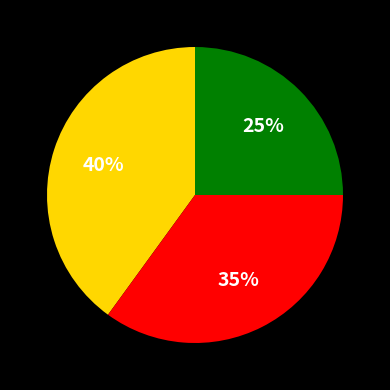

Is there any slice that represents more than half of the pie?

No